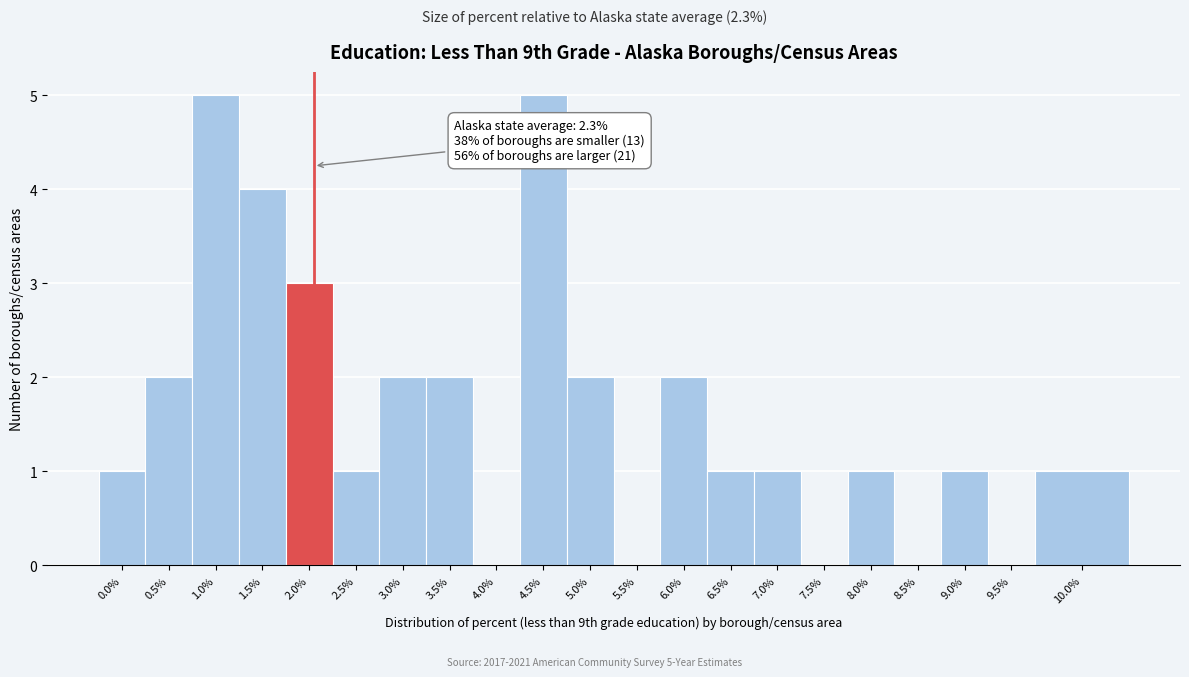

Reading left to right, extract all data points from this chart.

0.0%=1	0.5%=2	1.0%=5	1.5%=4	2.0%=3	2.5%=1	3.0%=2	3.5%=2	4.0%=0	4.5%=5	5.0%=2	5.5%=0	6.0%=2	6.5%=1	7.0%=1	7.5%=0	8.0%=1	8.5%=0	9.0%=1	9.5%=0	10.0%=1